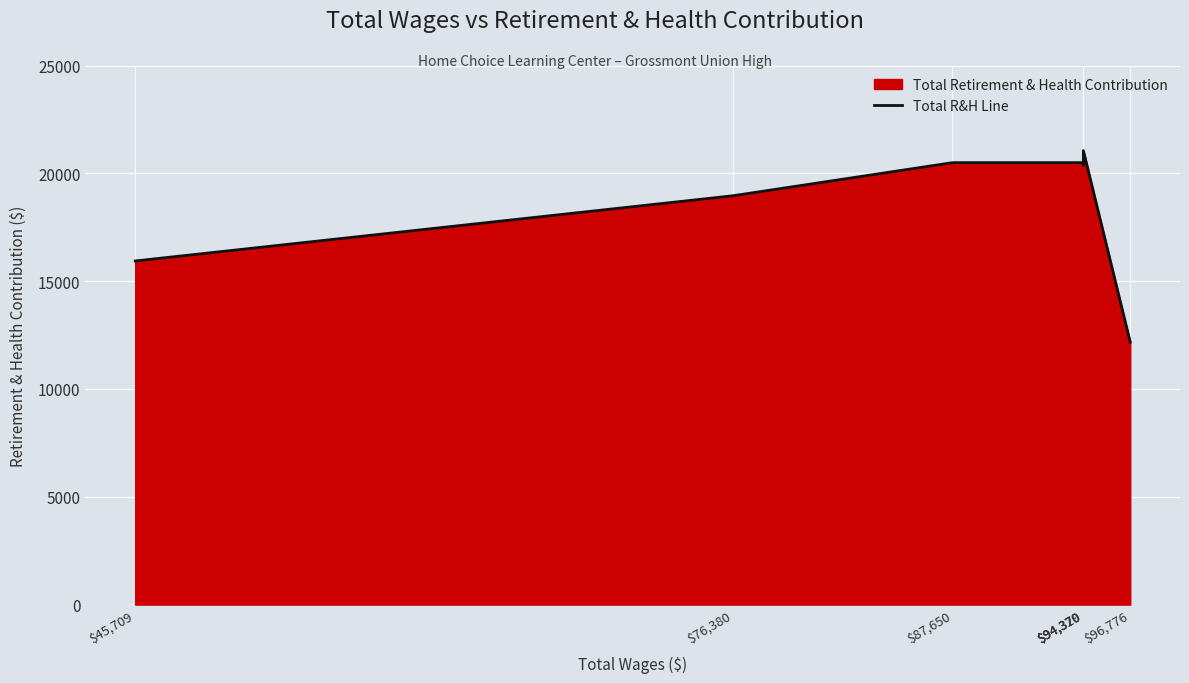

Is it true that the value at $76,380 is 29969?

False